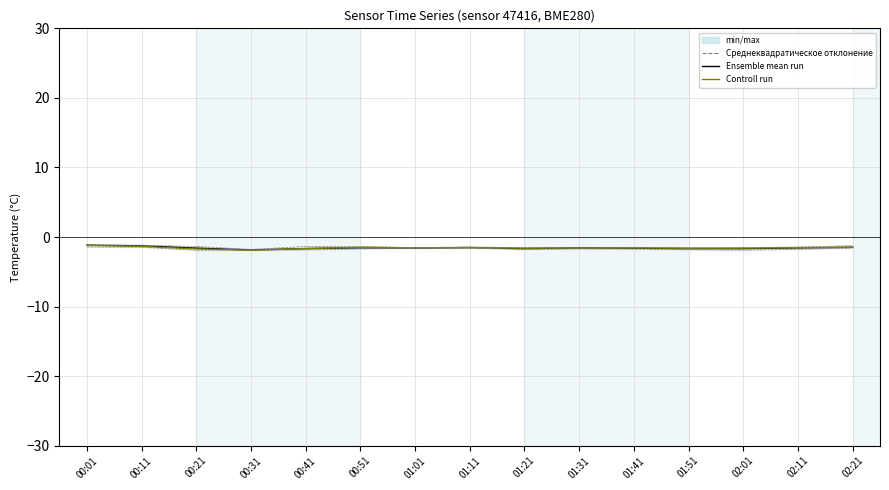

How many lines are shown in the chart?

3